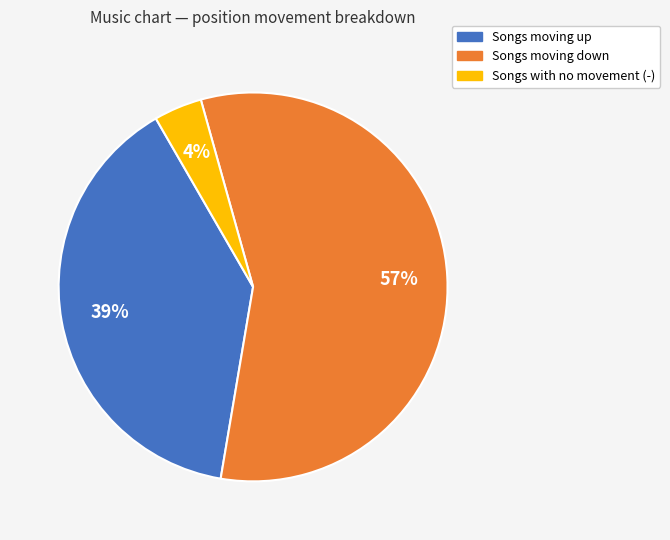

Is there any slice that represents more than half of the pie?

Yes